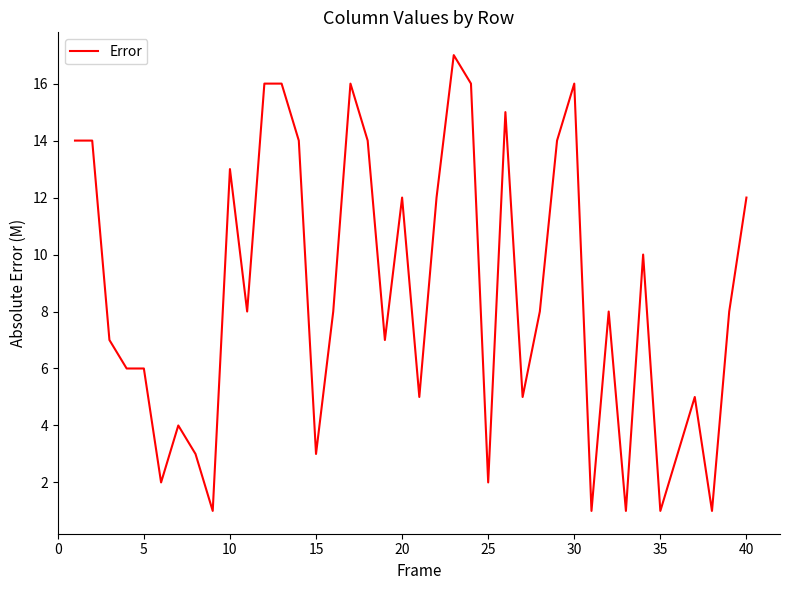

What is the greatest value displayed?

17